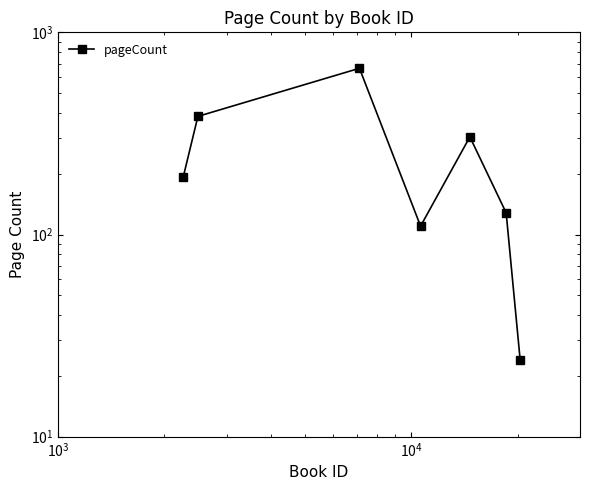

Where is the first local minimum?

$\mathdefault{10^{4}}$